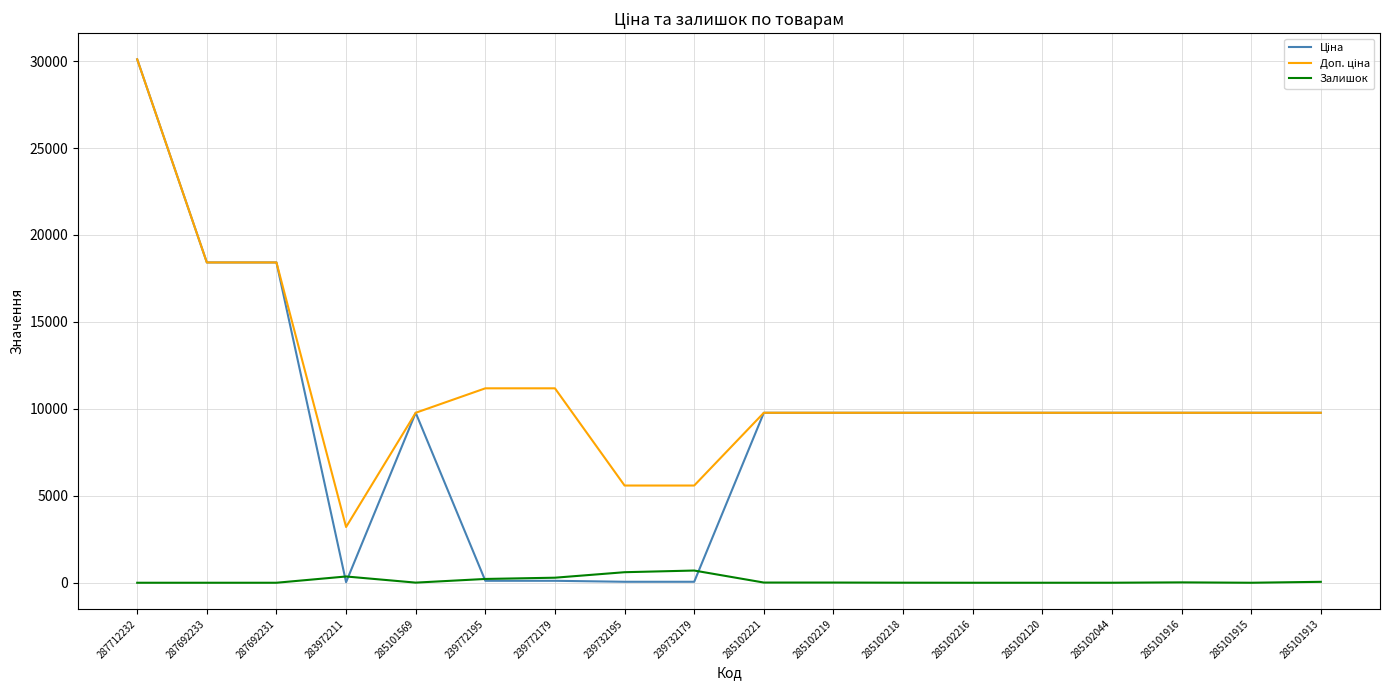

What is the highest value of the Залишок series?

702.0